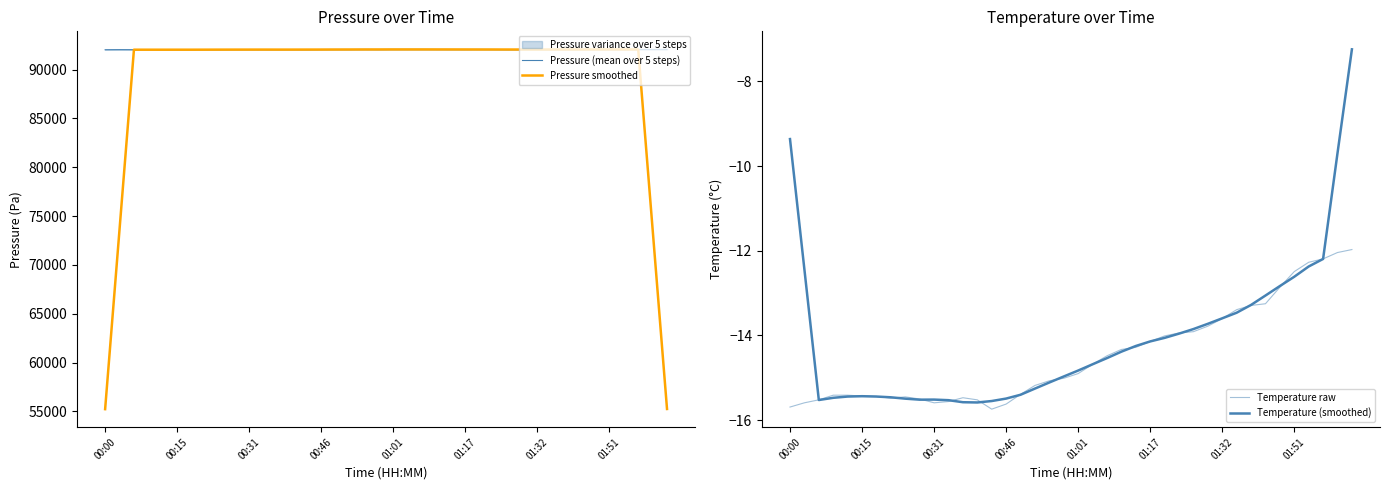

What is the value of the Pressure smoothed point at the 1st from the left?

55227.1